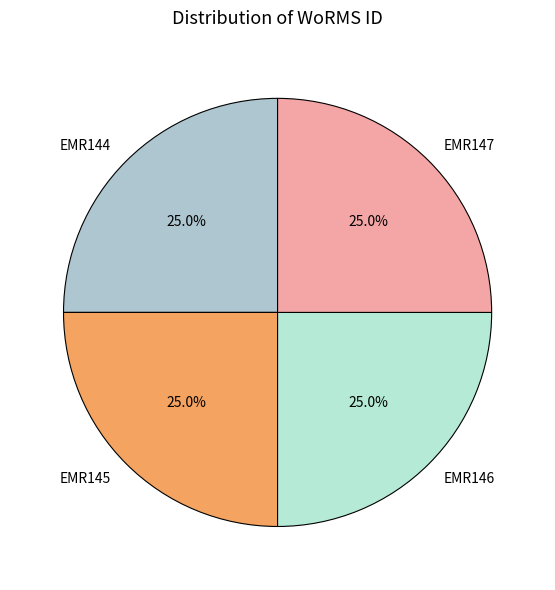

To the nearest percent, what percentage of the pie is EMR147?

25%